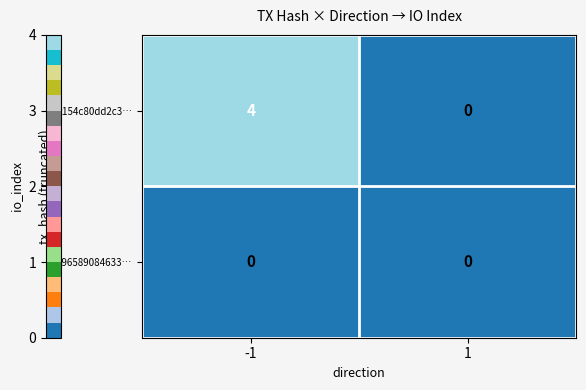

Is it true that c154c80dd2c3… equals 0 at 1?

True